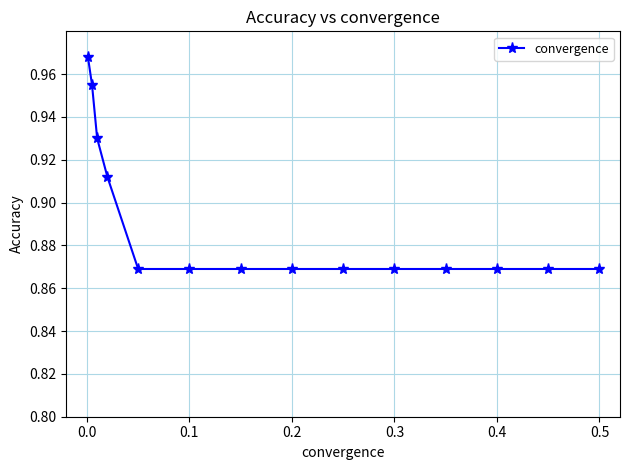

What is the sum of all values?

12.5